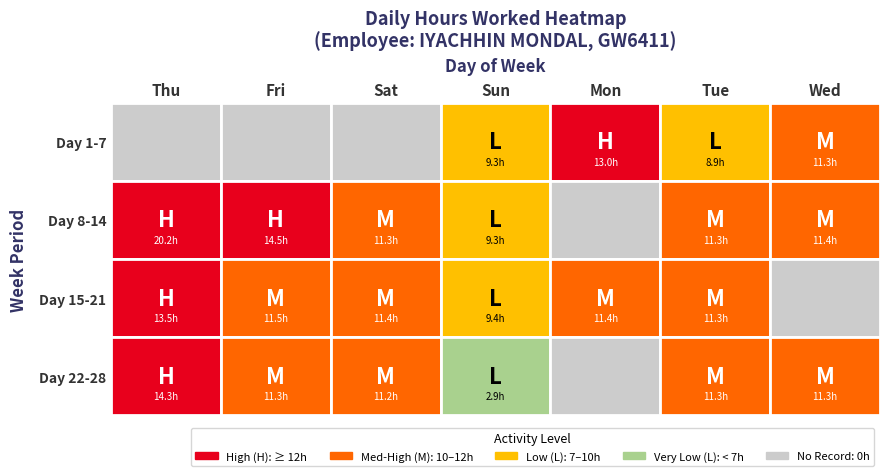

Which series has the largest total across all categories?

Day 8-14